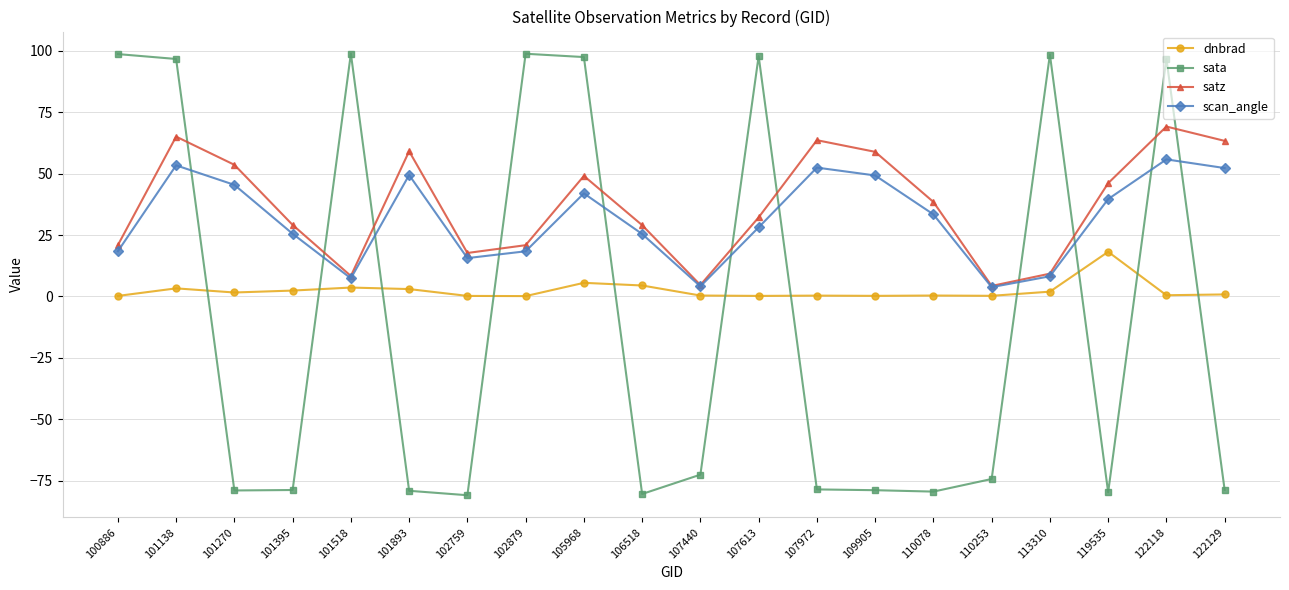

The scan_angle series shows 25.0 at 122129. True or false?

False